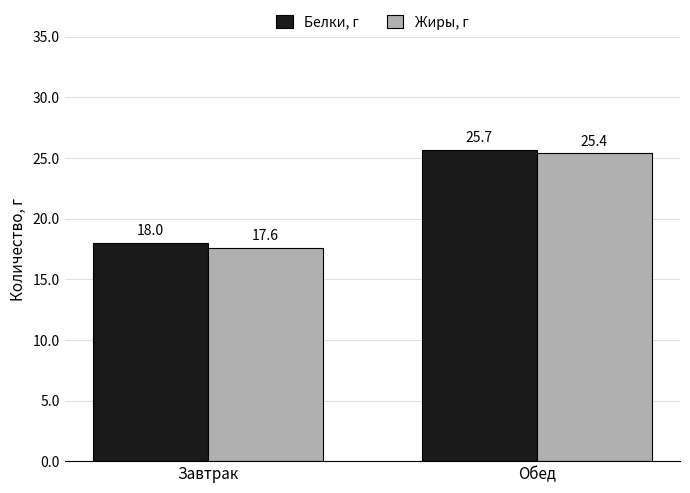

The value of Белки, г at Завтрак is 6.2. True or false?

False